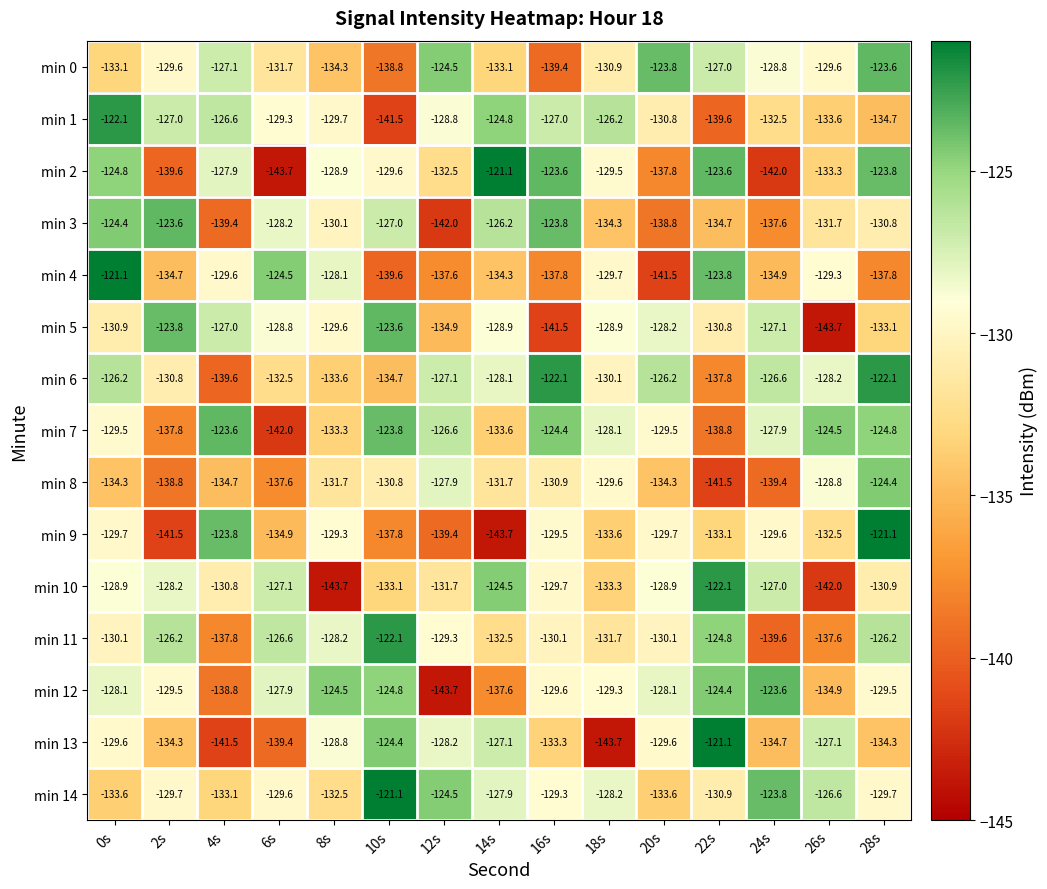

Which series has the largest total across all categories?

min 14